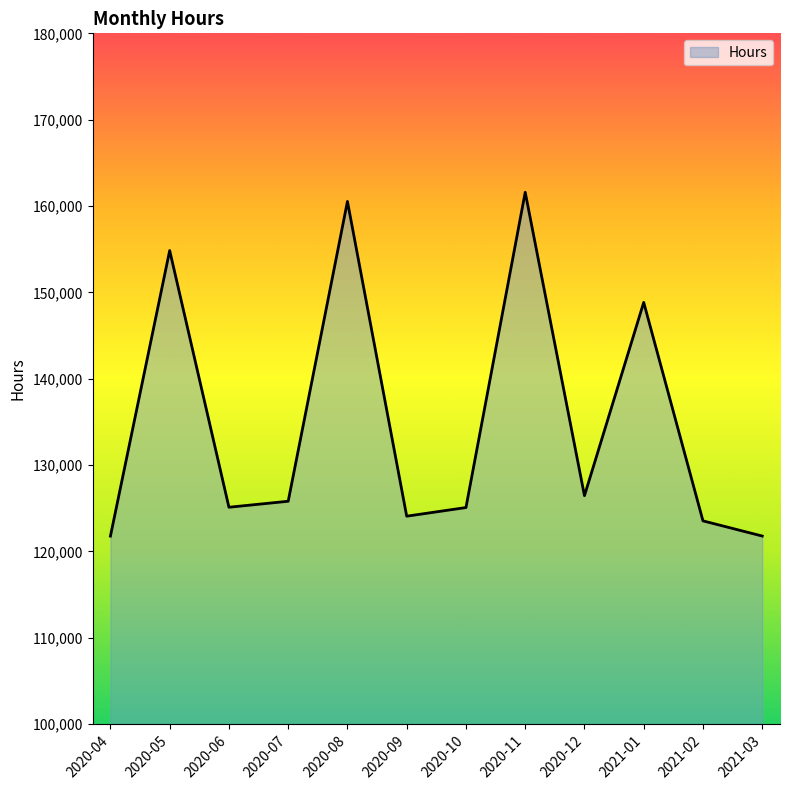

Is it true that the value at 2021-03 is 121782.5?

True